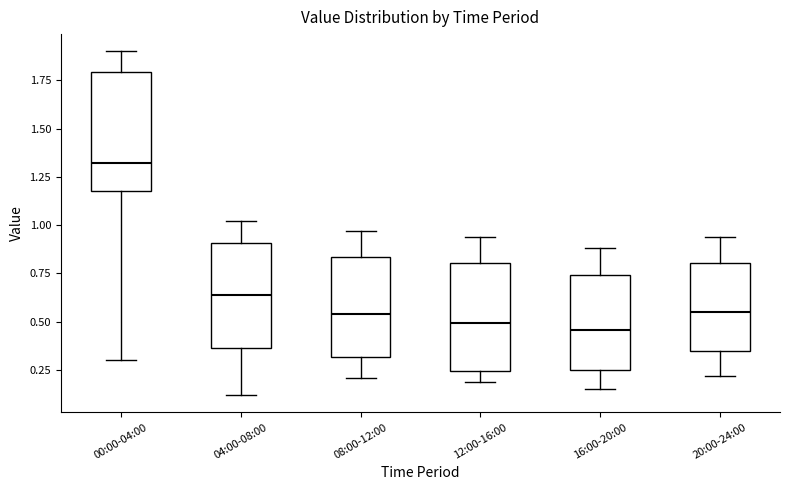

Where is the lower edge of the box for 00:00-04:00 on the y-axis? The values are not printed on the chart, so give them approximately, as read against the axis.

1.20